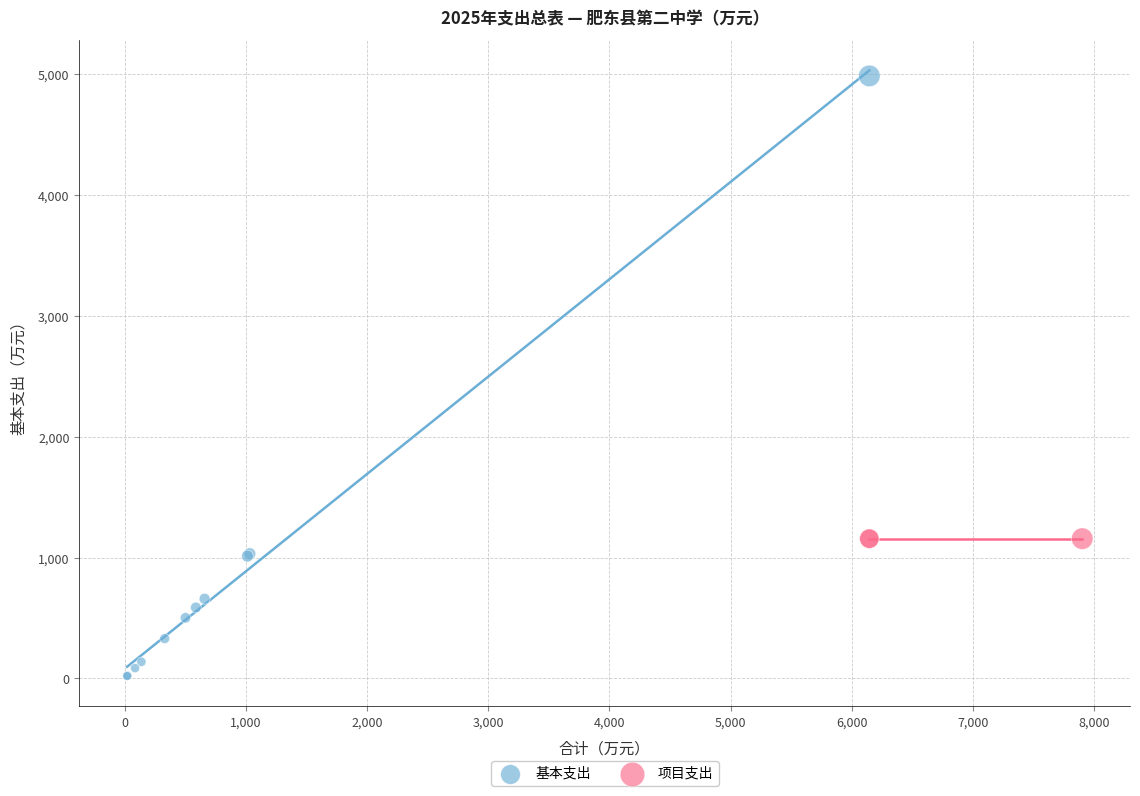

Which series contains the highest Y value?

基本支出